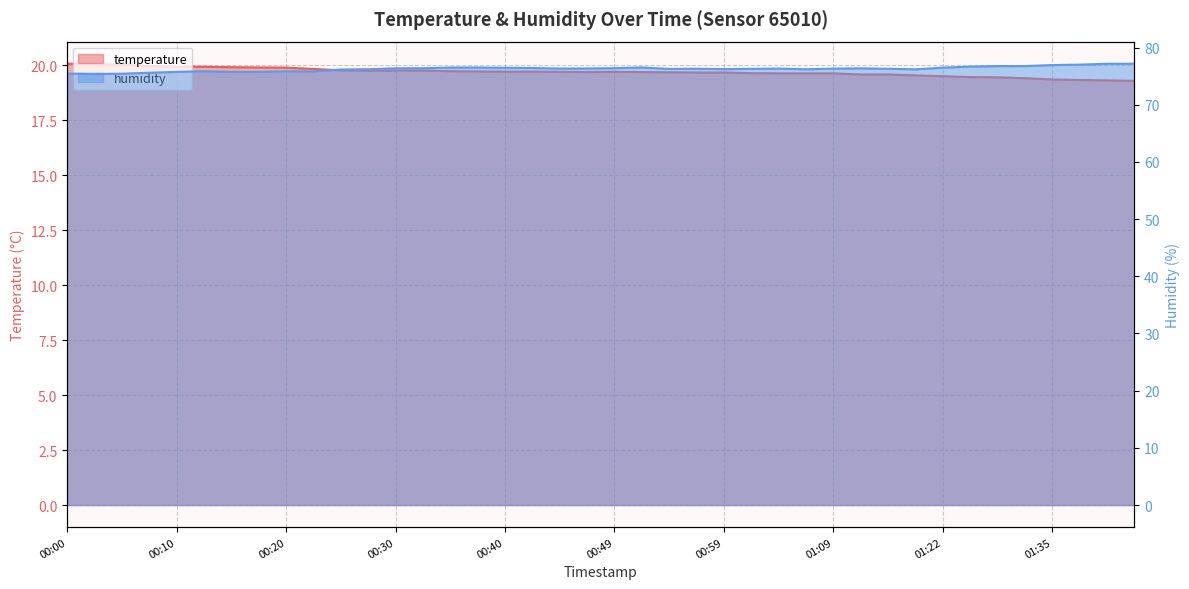

At which label is temperature closest to 19?

01:42